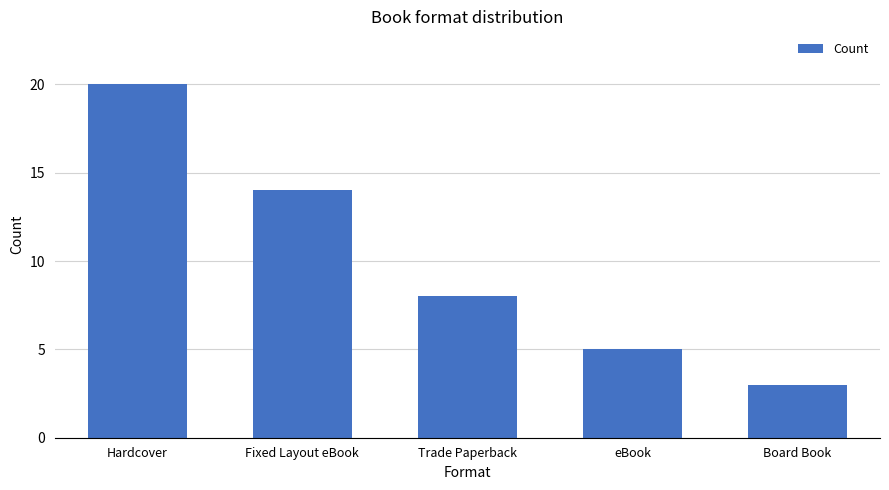

What is the sum of the values at Fixed Layout eBook and Trade Paperback?

22